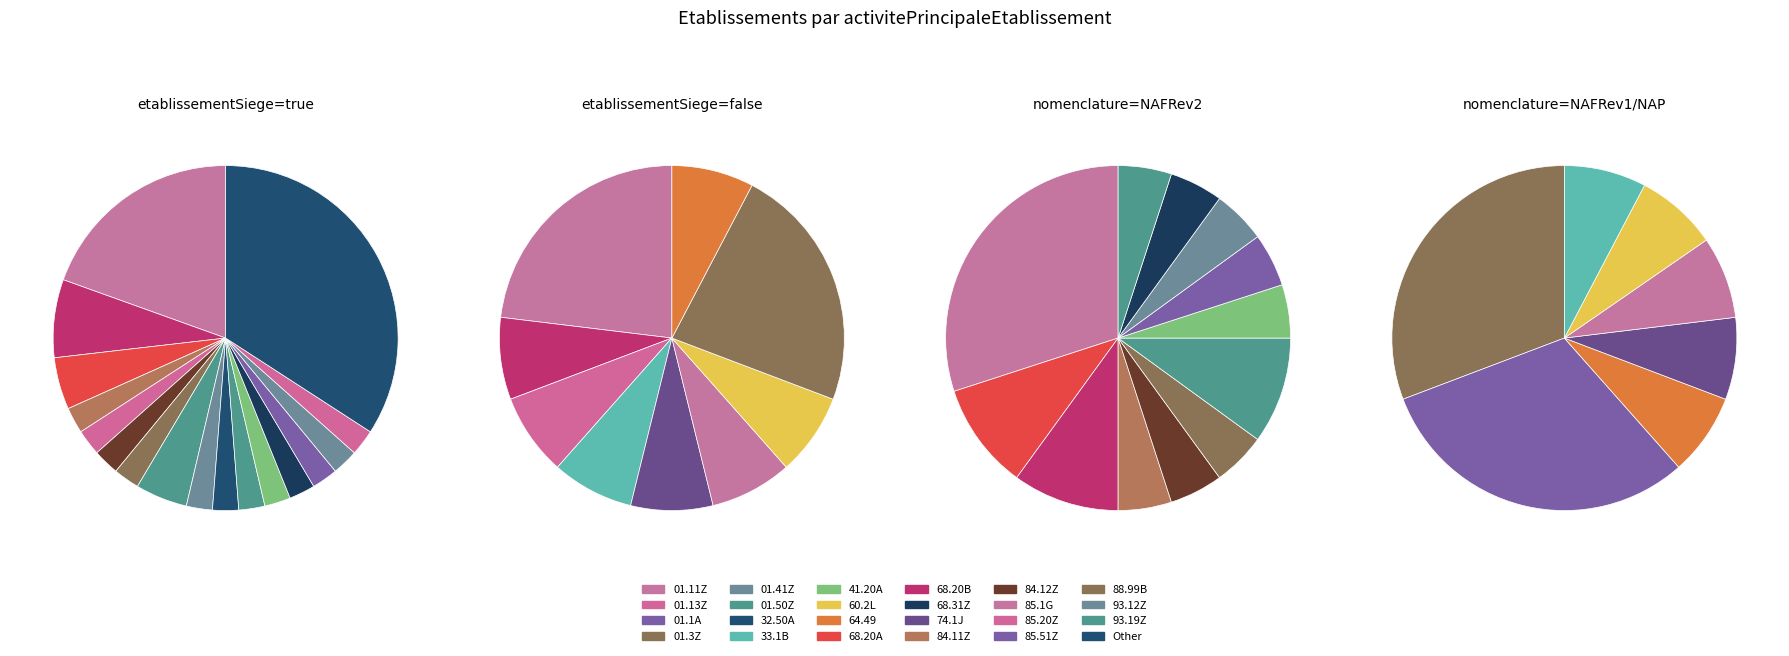

What portion of the pie excludes true?

30.0%